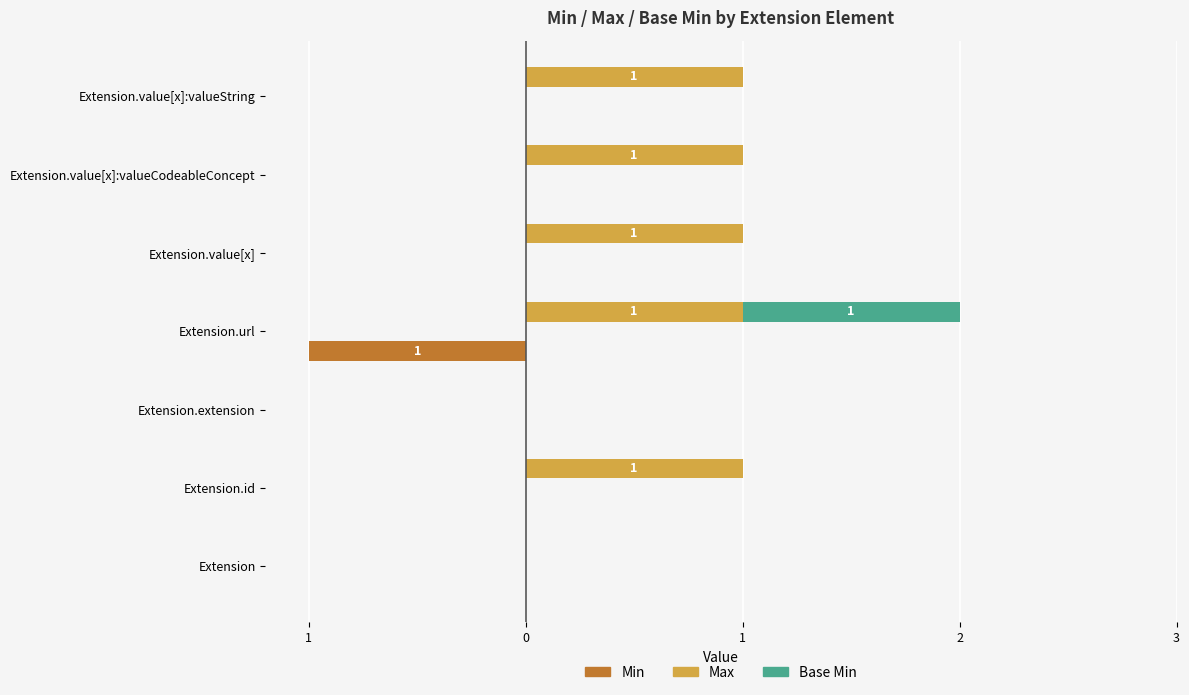

How many categories are shown in the chart?

7